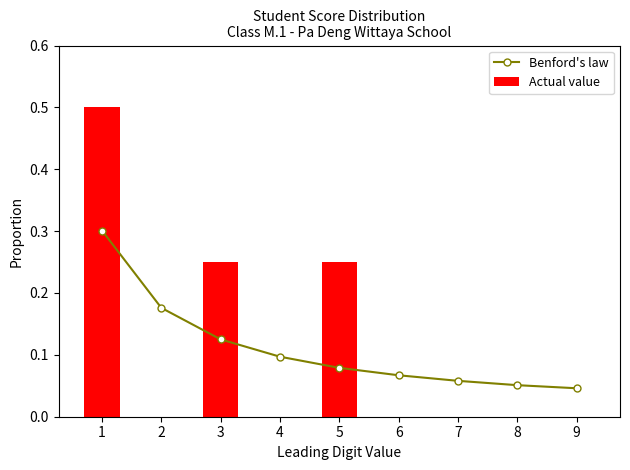

What is the highest value of the Benford's law series?

0.3